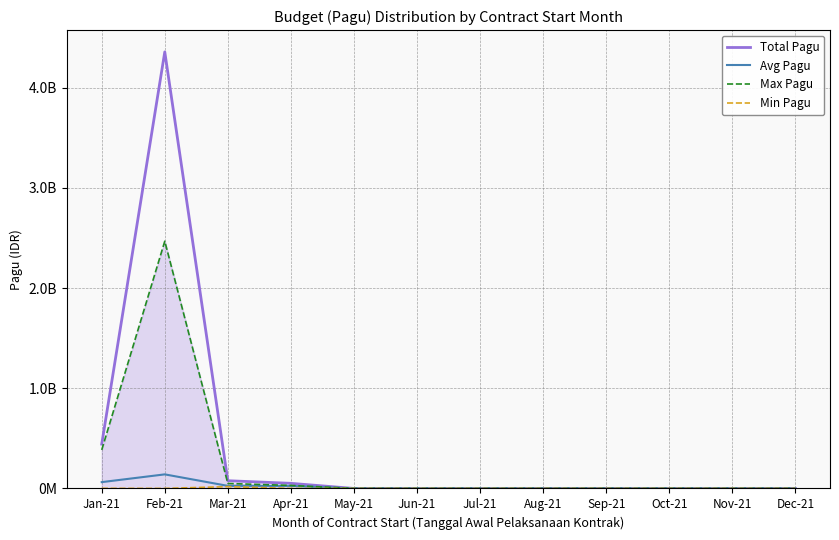

In Avg Pagu, how many points are higher than both neighbors (excluding endpoints)?

1